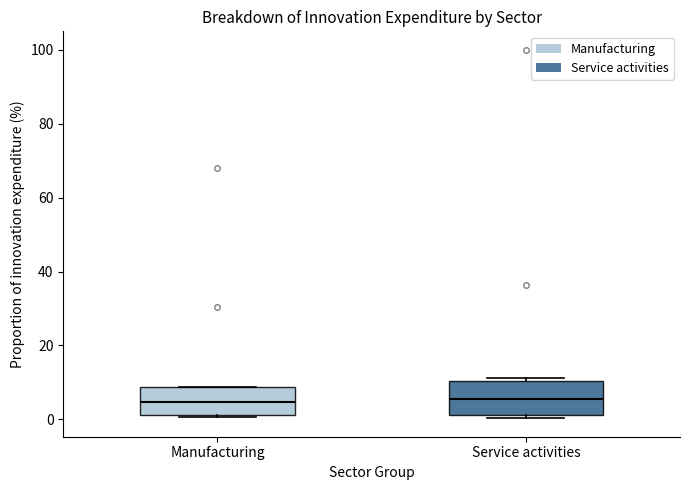

Reading left to right, read every box against the y-axis: the position of its median line, the range the box covers, and the ends of its whiskers. The values are not printed on the chart, so give them approximately, as read against the axis.

Manufacturing: median 4, box 2 to 8, whiskers 0 to 8
Service activities: median 6, box 2 to 10, whiskers 0 to 12